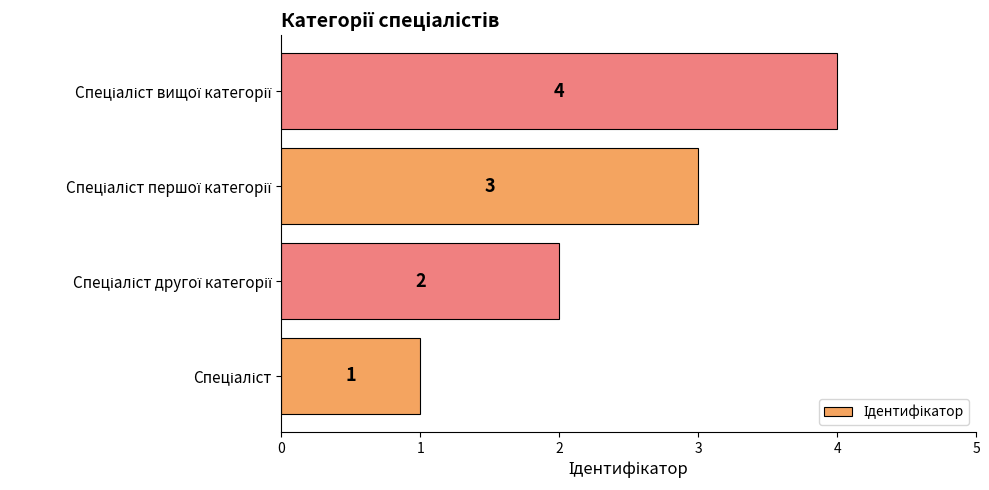

How many data points does each series have?

4